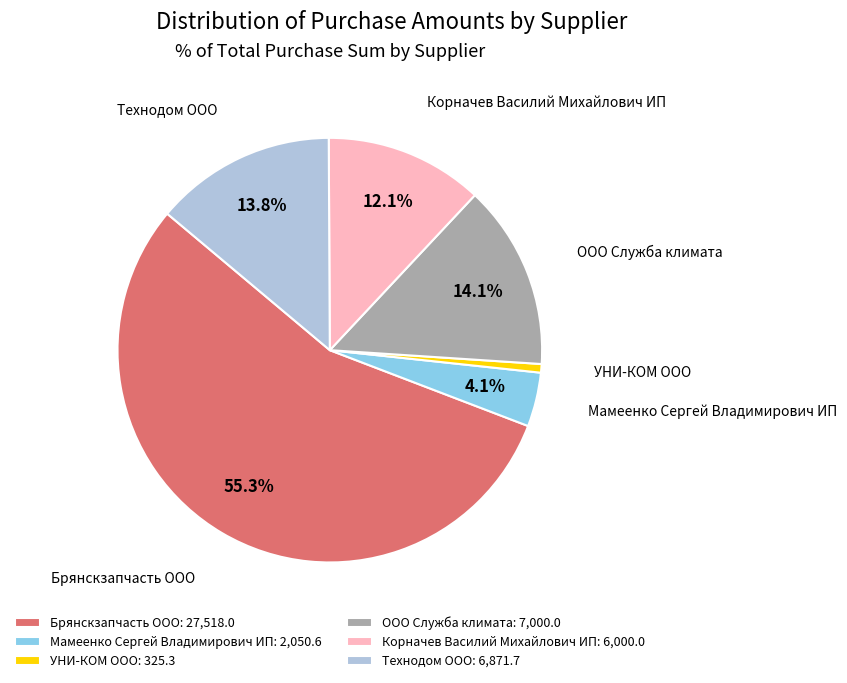

Which slice is the largest?

Брянскзапчасть ООО